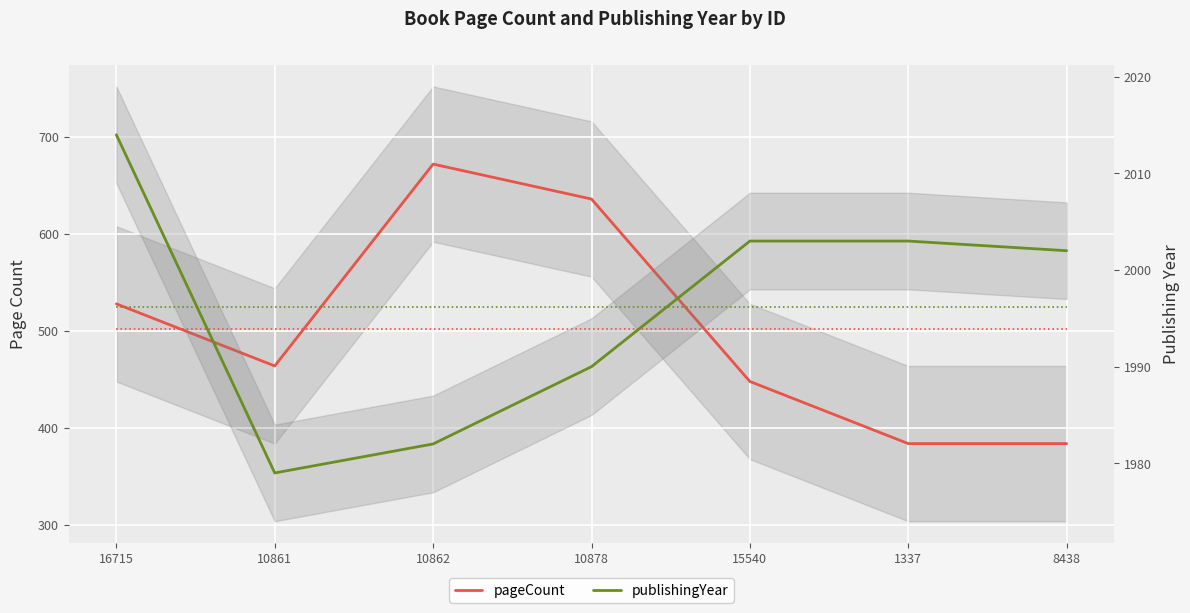

Does the chart display data point markers on the line(s)?

No